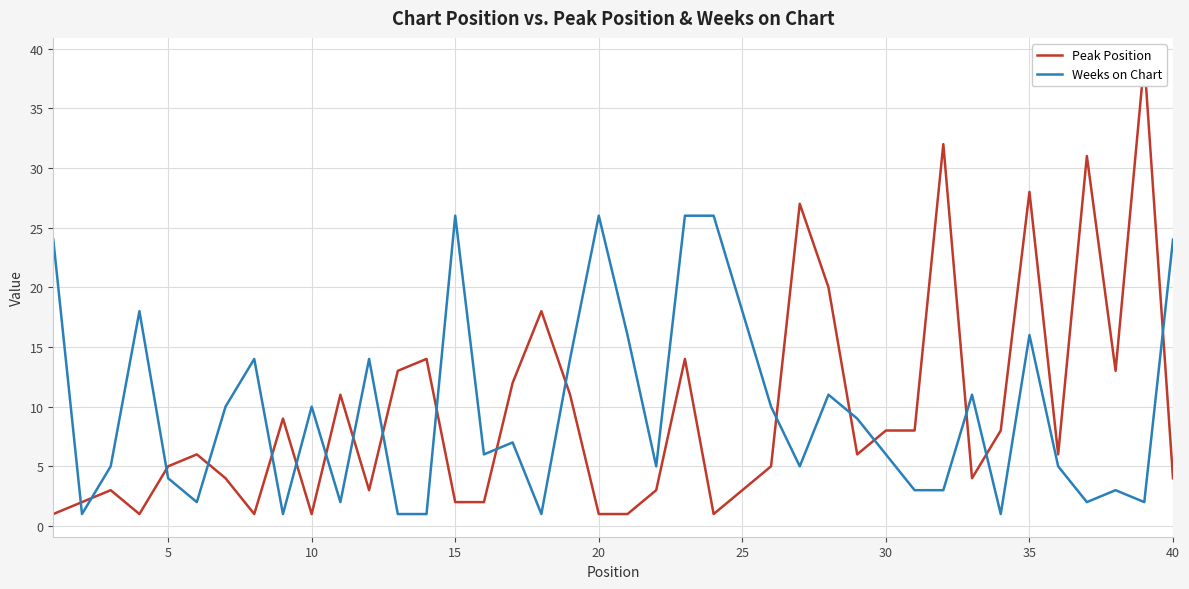

What is the difference between the maximum and second lowest values in the Weeks on Chart series?

25